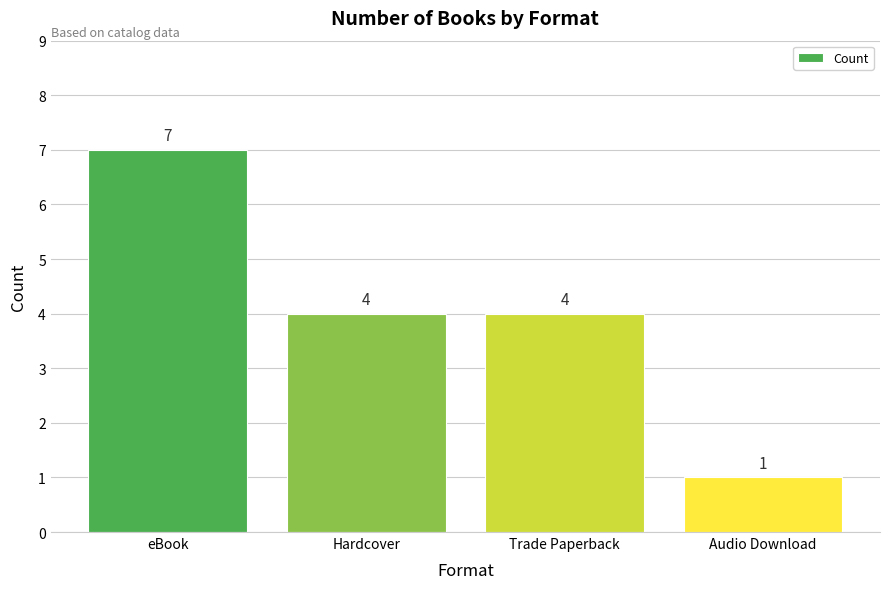

What is the sum of the values at Trade Paperback and Hardcover?

8